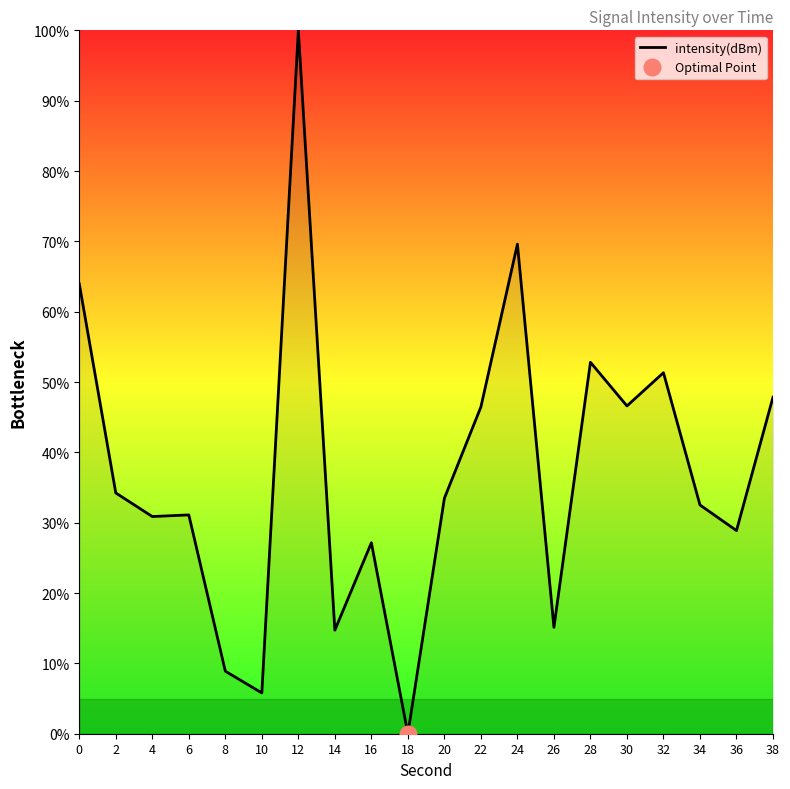

Rank the categories by value from lowest to highest.

18, 10, 8, 14, 26, 16, 36, 4, 6, 34, 20, 2, 22, 30, 38, 32, 28, 0, 24, 12